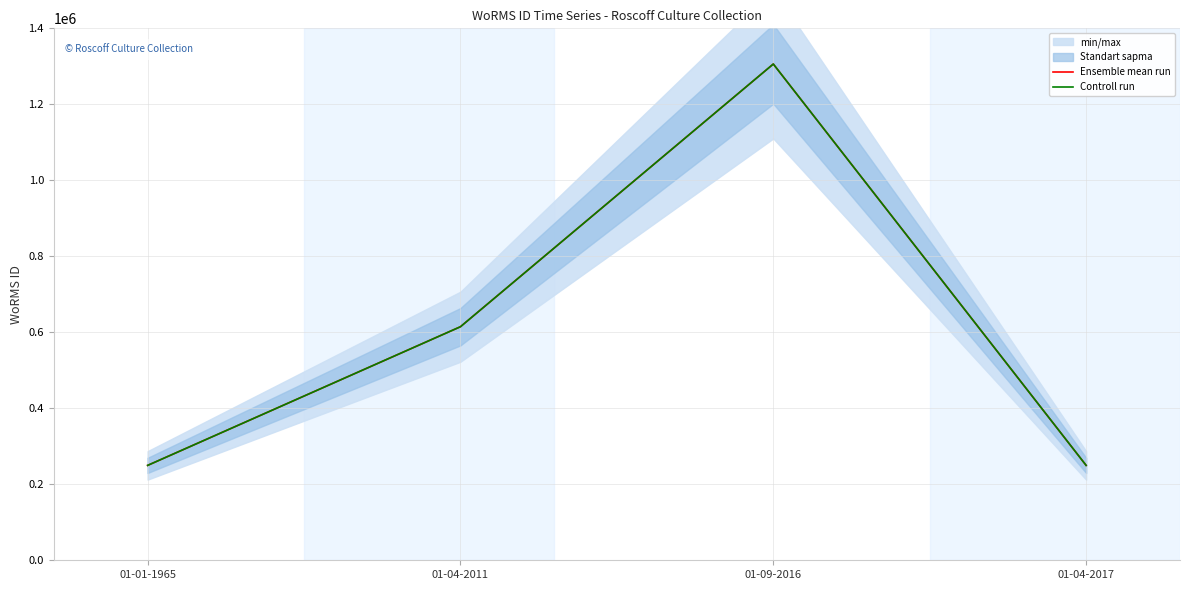

Reading left to right, transcribe all the data shown in this chart.

Ensemble mean run: 249725	614694	1306051	249725
Controll run: 249725	614694	1306051	249725